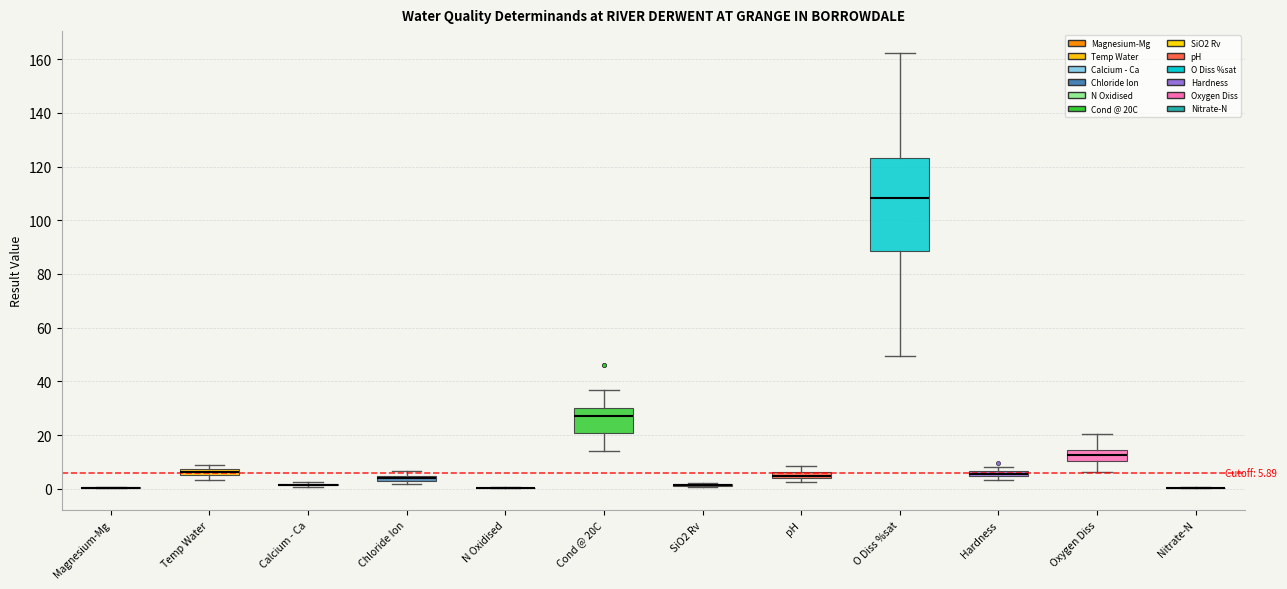

Comparing the boxes themselves (not the whiskers), which one is the tallest?

O Diss %sat